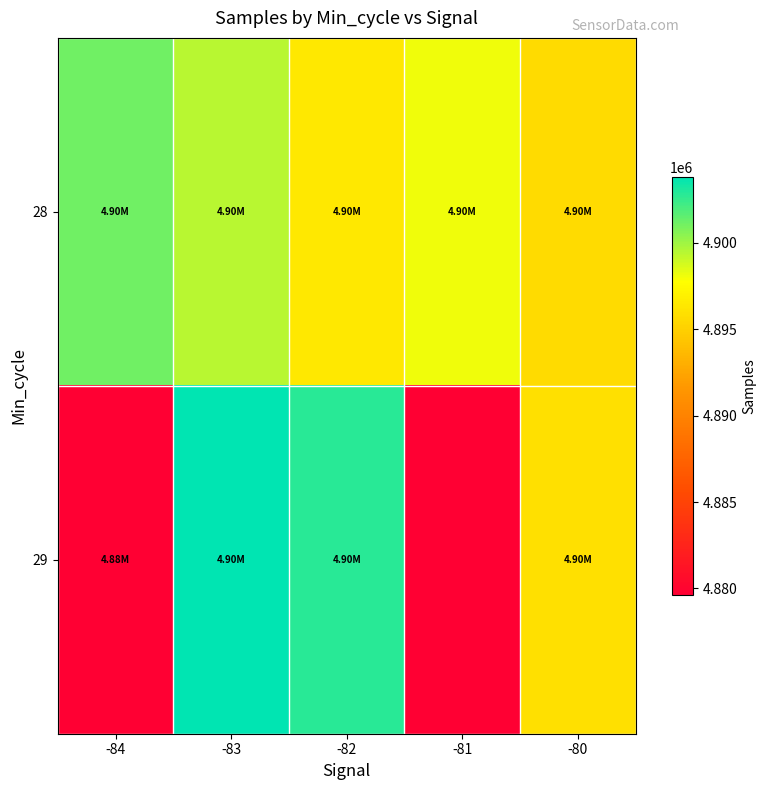

Which series has the largest total across all categories?

28